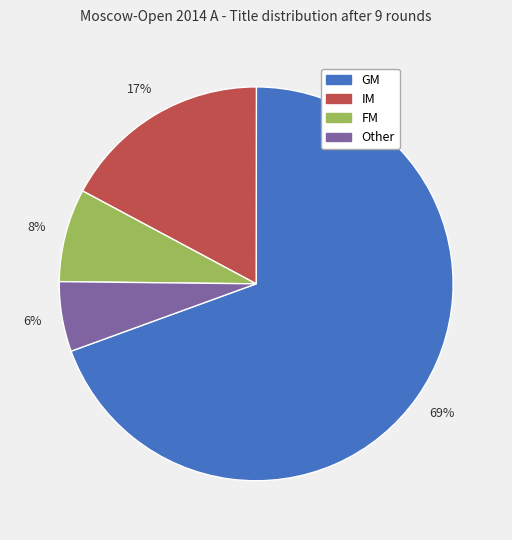

What percentage is the IM slice, to the nearest percent?

17%